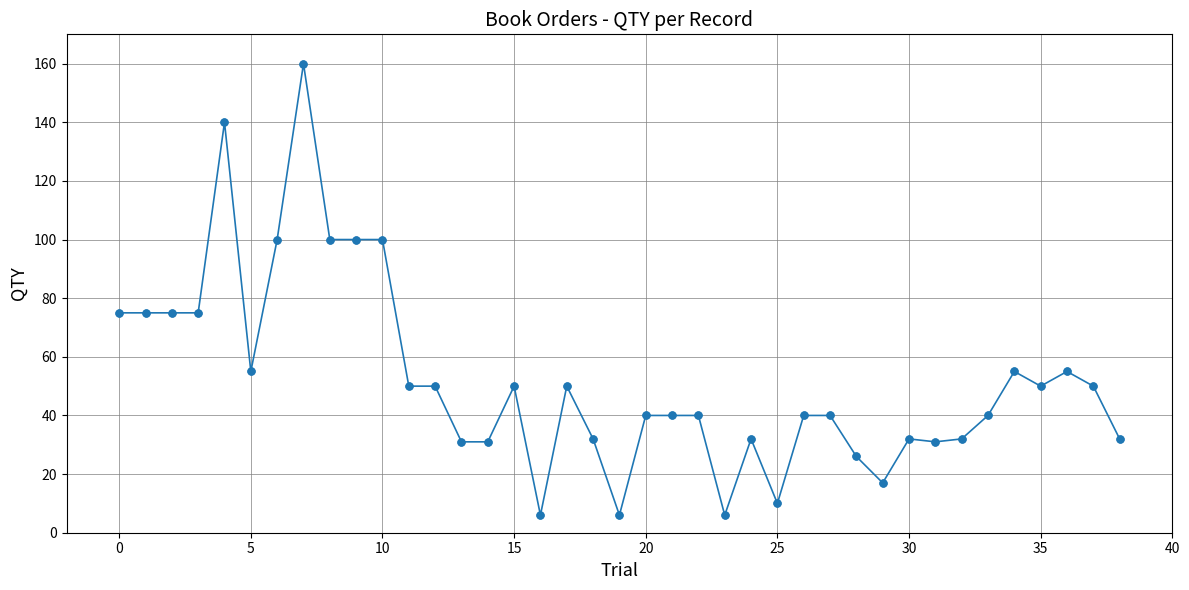

What is the sum of all values?

2029